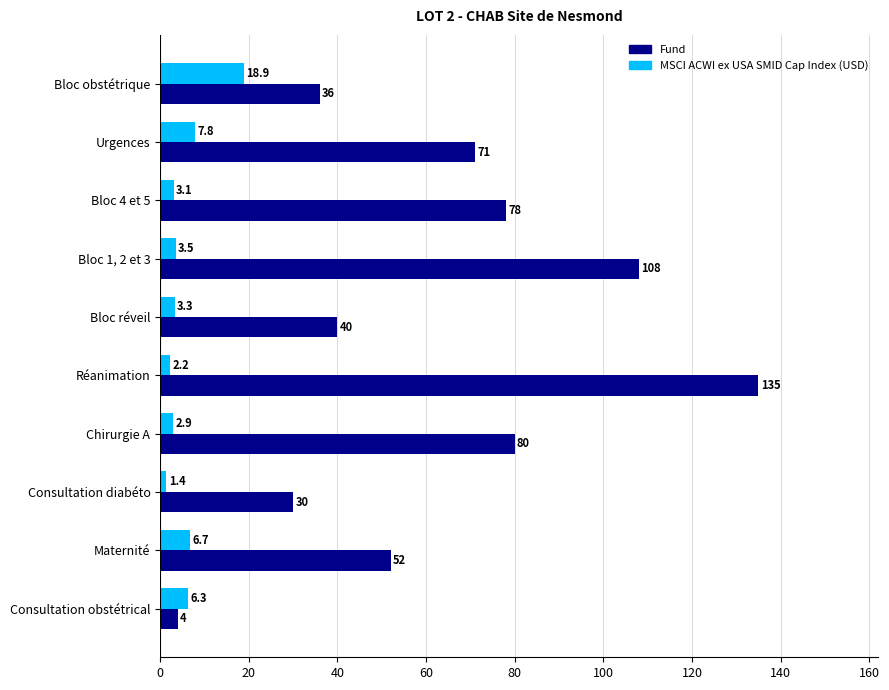

List the labels in order of Fund value, smallest first.

Consultation obstétrical, Consultation diabéto, Bloc obstétrique, Bloc réveil, Maternité, Urgences, Bloc 4 et 5, Chirurgie A, Bloc 1, 2 et 3, Réanimation